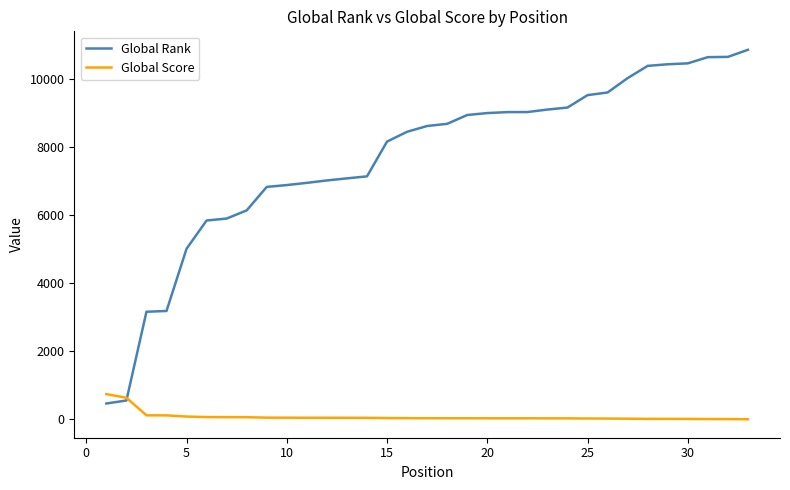

How many lines are shown in the chart?

2